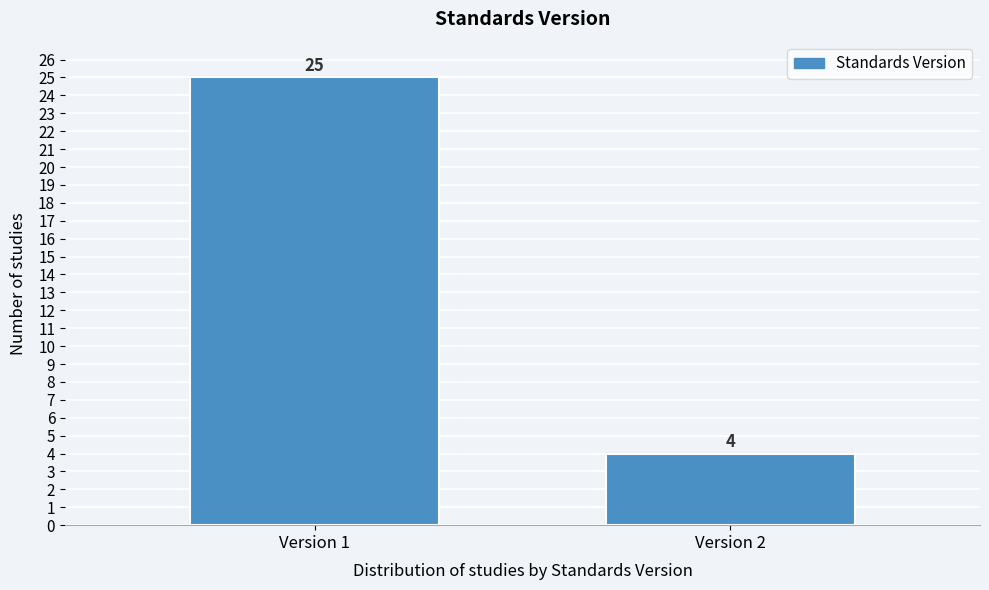

Reading left to right, list all the values displayed in this chart.

Version 1=25	Version 2=4